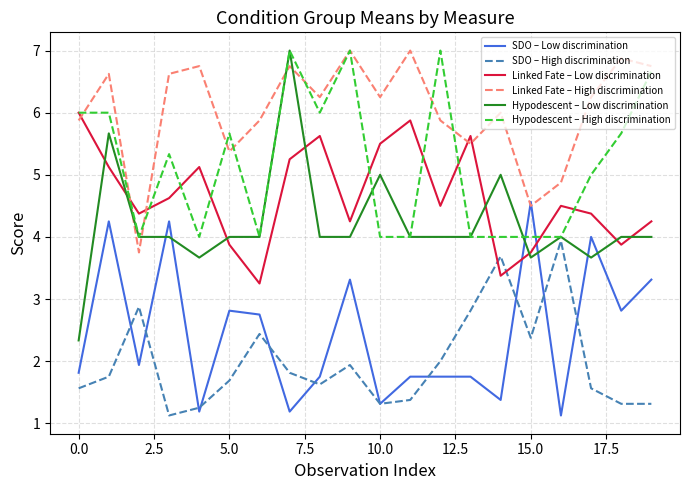

After their last crossing, which series has the higher values: SDO – Low discrimination or Hypodescent – Low discrimination?

Hypodescent – Low discrimination